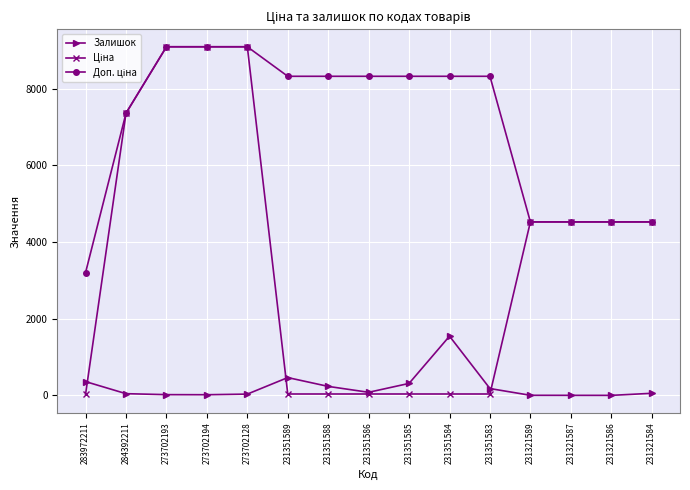

Is it true that Залишок equals 235.0 at 231351588?

True